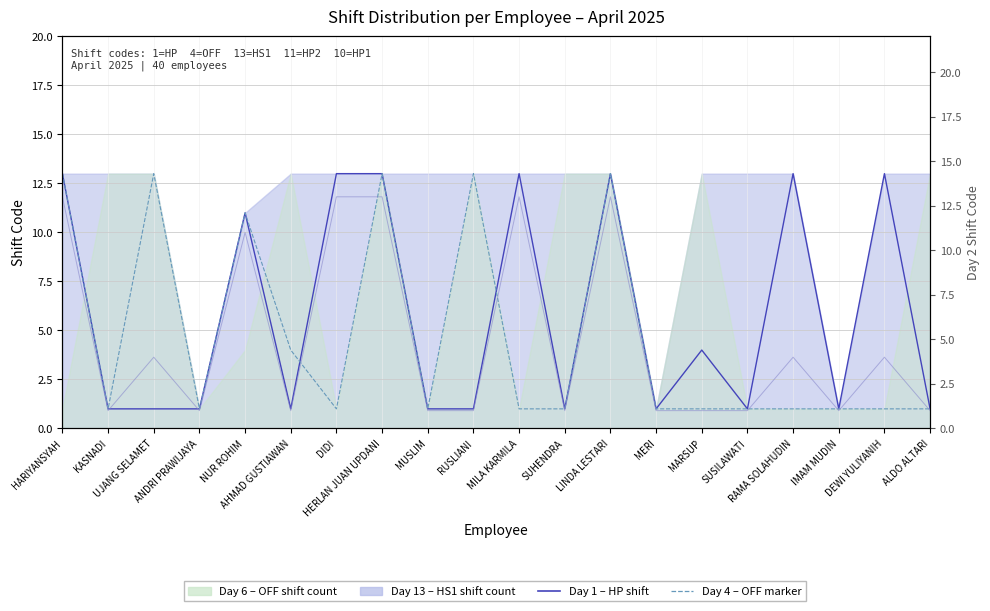

What is the difference between the second highest and second lowest values in the Day 1 (HP shifts) series?

12